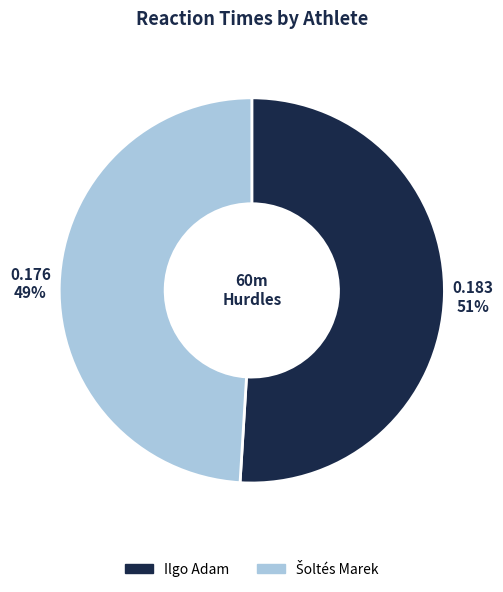

What is the majority slice?

Ilgo Adam